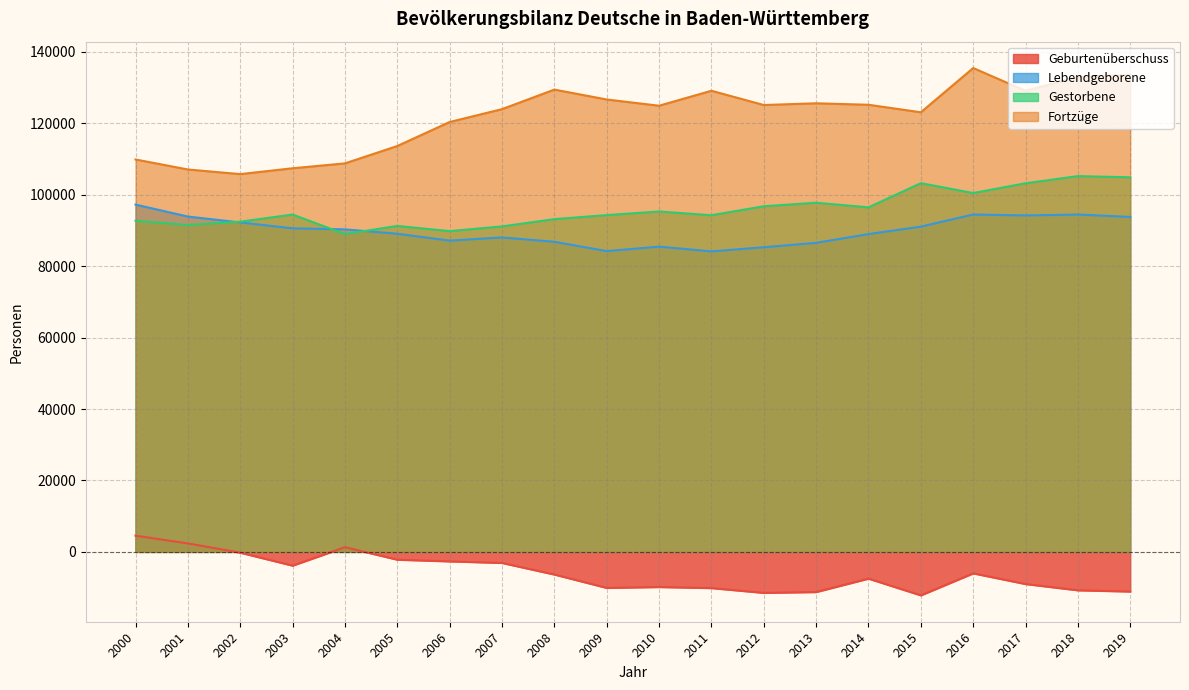

Reading right to left, list all the values displayed in this chart.

Geburtenüberschuss: -11100	-10754	-9002	-6009	-12172	-7487	-11241	-11476	-10134	-9837	-10086	-6338	-3095	-2654	-2184	1317	-3851	-218	2370	4541
Lebendgeborene: 93790	94461	94211	94472	91071	88986	86532	85304	84134	85476	84216	86834	88043	87160	89084	90306	90602	92243	93893	97245
Gestorbene: 104890	105215	103213	100481	103243	96473	97773	96780	94268	95313	94302	93172	91138	89814	91268	88989	94453	92461	91523	92704
Fortzüge: 133599	132958	129103	135481	123091	125196	125608	125123	129118	124929	126672	129445	123971	120371	113644	108783	107416	105779	107074	109877